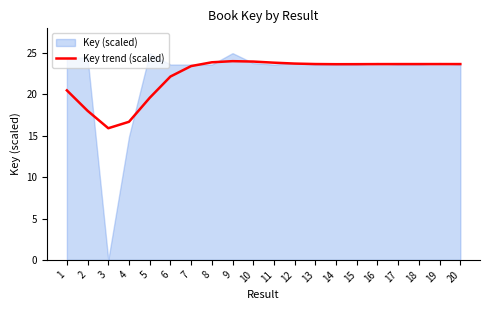

Approximately how many times larger is the value at 2 compared to 16?

0.8